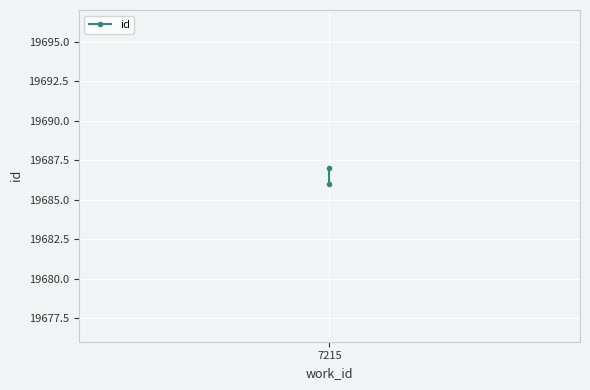

Reading right to left, list all the values displayed in this chart.

19687	19686